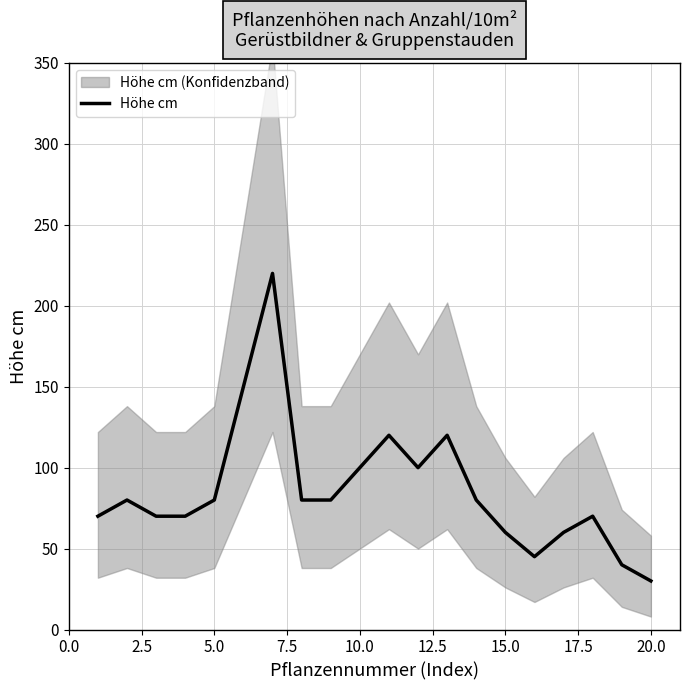

How many values are below 80?

9